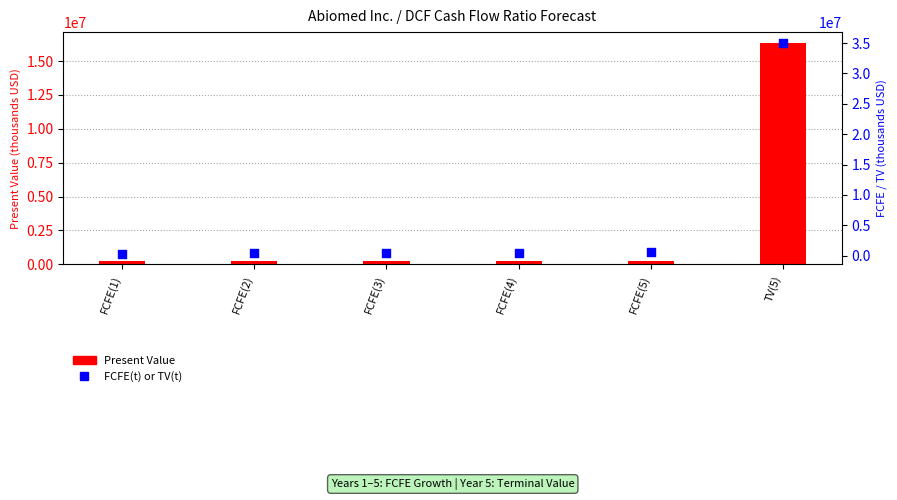

At which category is the sum across all series the highest?

TV(5)